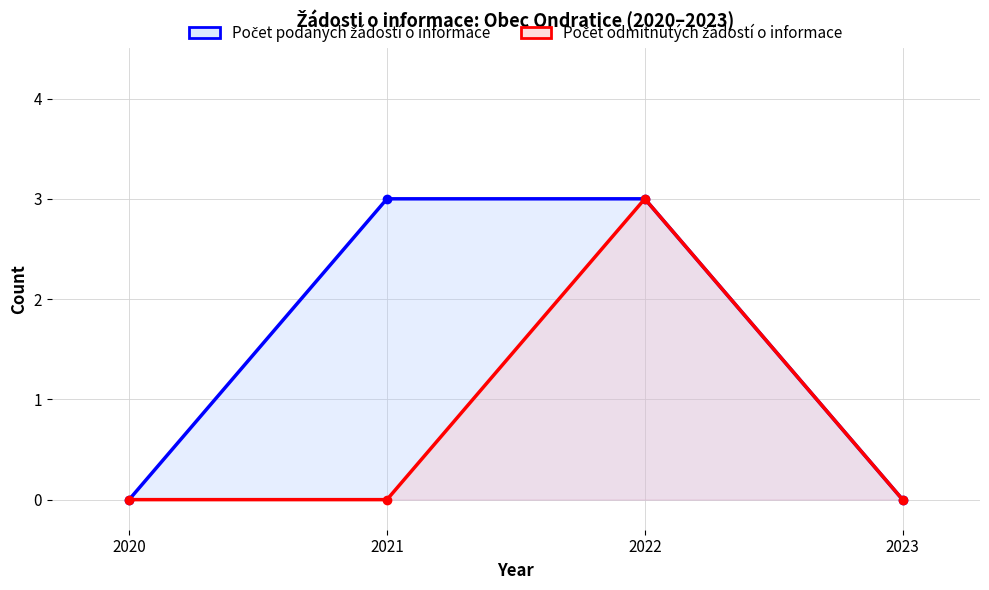

List the series in order of their overall mean, lowest first.

Počet odmítnutých žádostí o informace, Počet podaných žádostí o informace